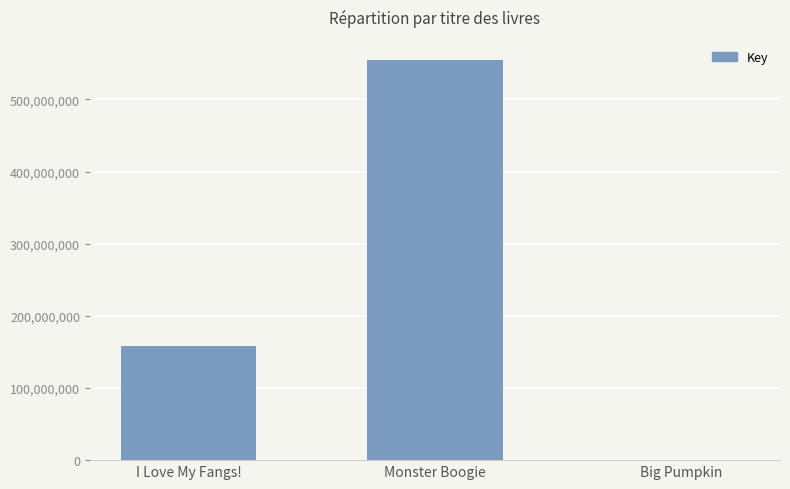

Are the bars horizontal?

No